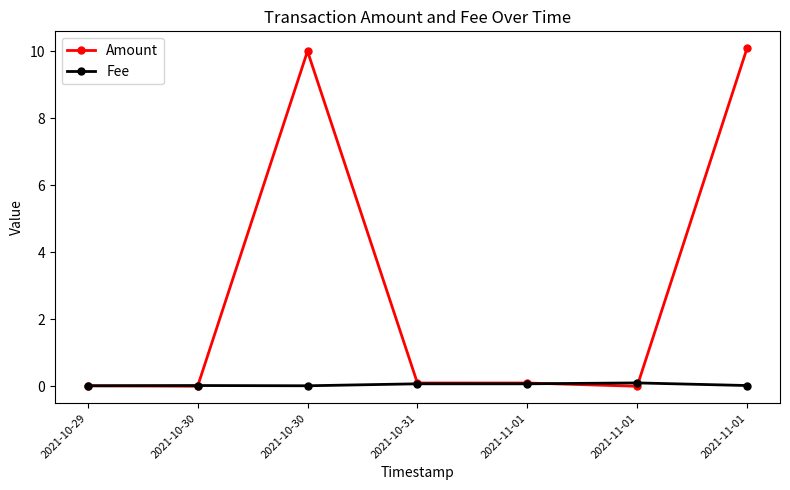

What are all the series names shown in the legend?

Amount, Fee